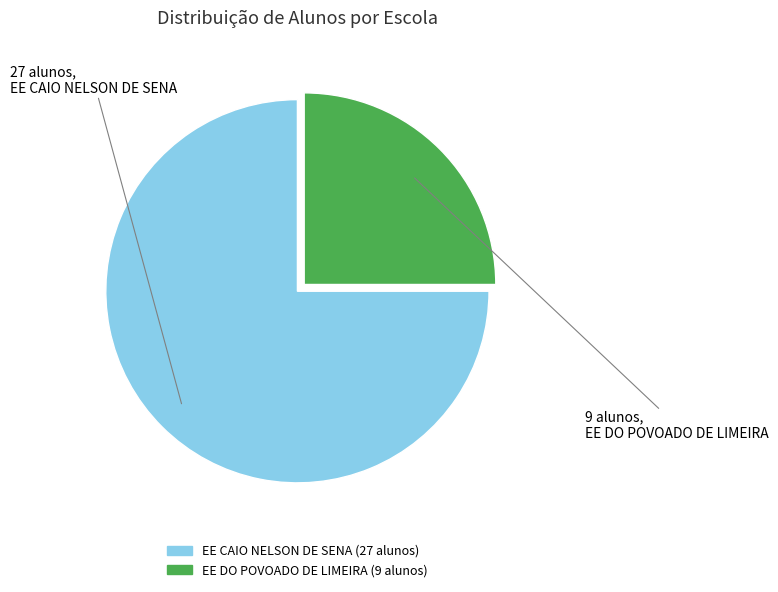

Is there any slice that represents more than half of the pie?

Yes